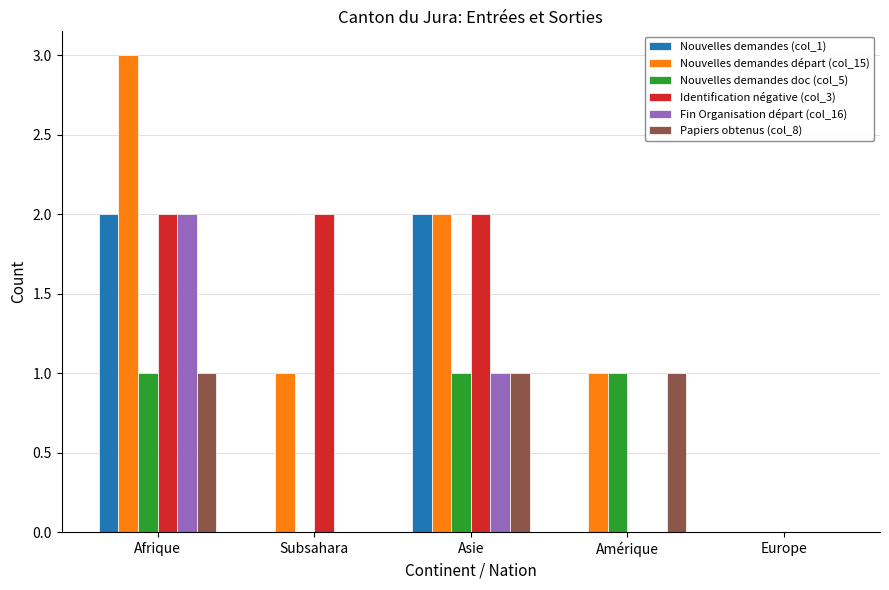

Reading left to right, extract all data points from this chart.

Nouvelles demandes (col_1): 2	0	2	0	0
Nouvelles demandes départ (col_15): 3	1	2	1	0
Nouvelles demandes doc (col_5): 1	0	1	1	0
Identification négative (col_3): 2	2	2	0	0
Fin Organisation départ (col_16): 2	0	1	0	0
Papiers obtenus (col_8): 1	0	1	1	0